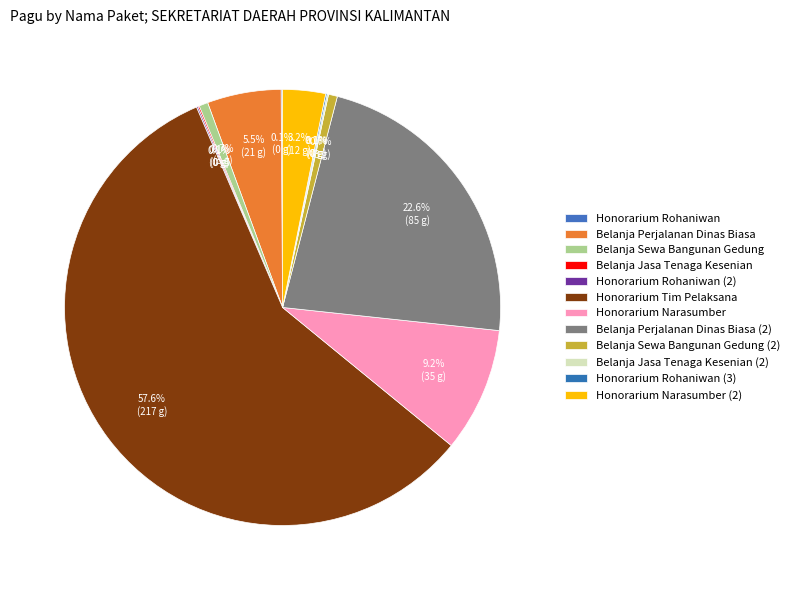

Is there a majority slice in this chart?

Yes